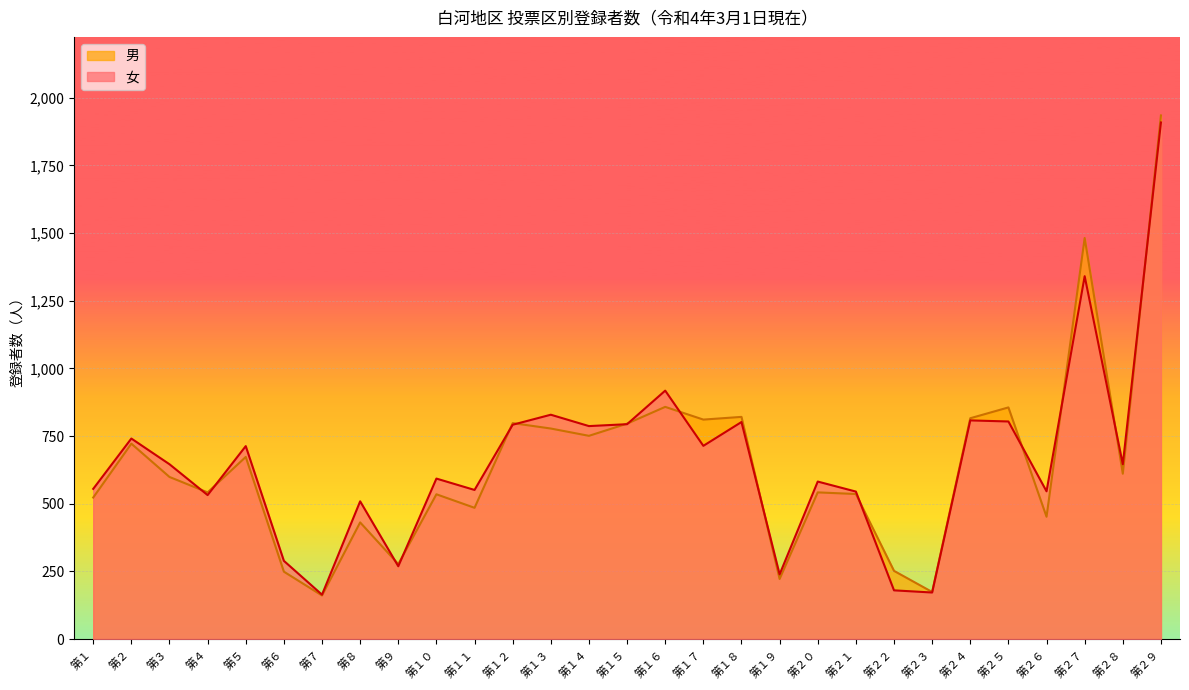

After their last crossing, which series has the higher values: 女 or 男?

男